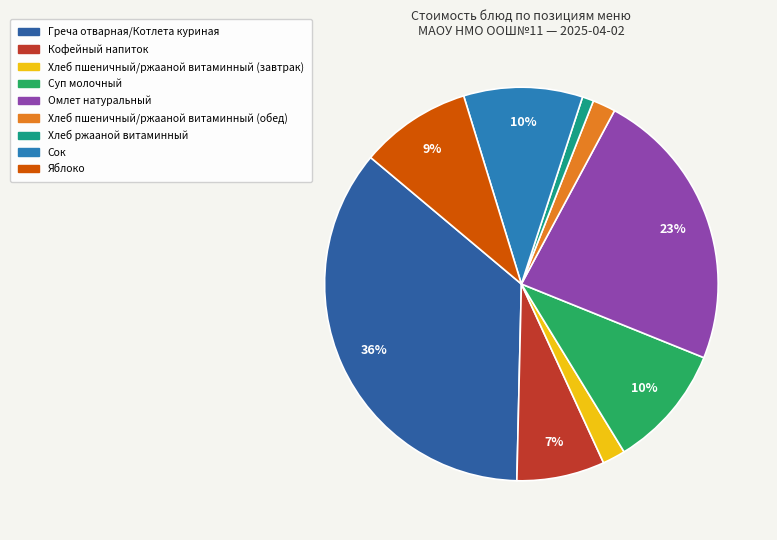

What percentage is the Омлет натуральный slice, to the nearest percent?

23%